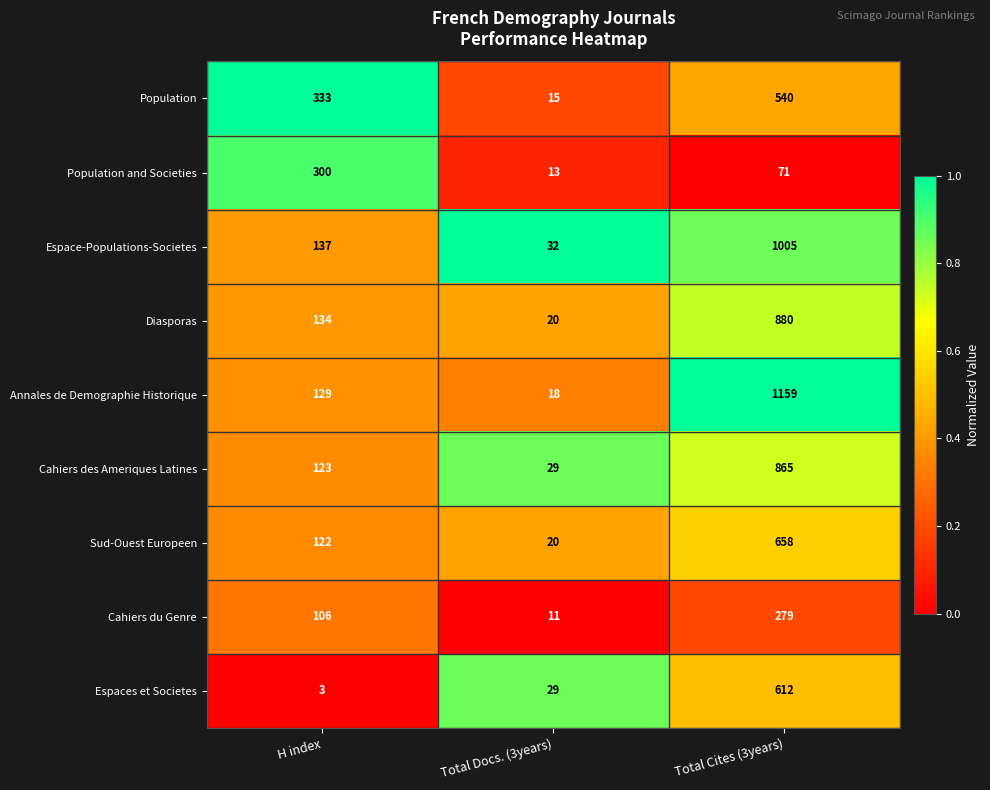

What is the sum of all Annales de Demographie Historique values?

1306